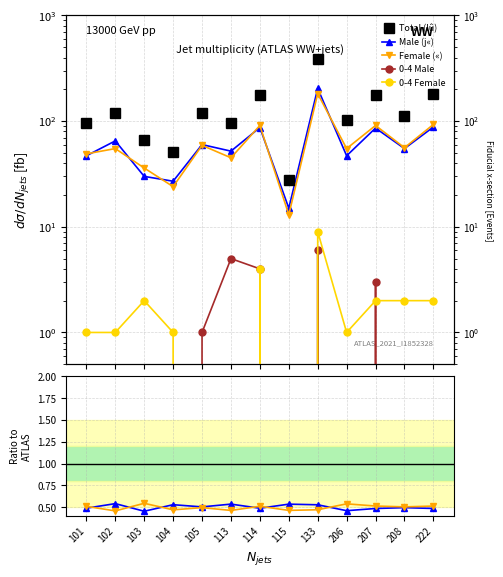

True or false: Male (j«) has a value of 0.2 at 207.

False